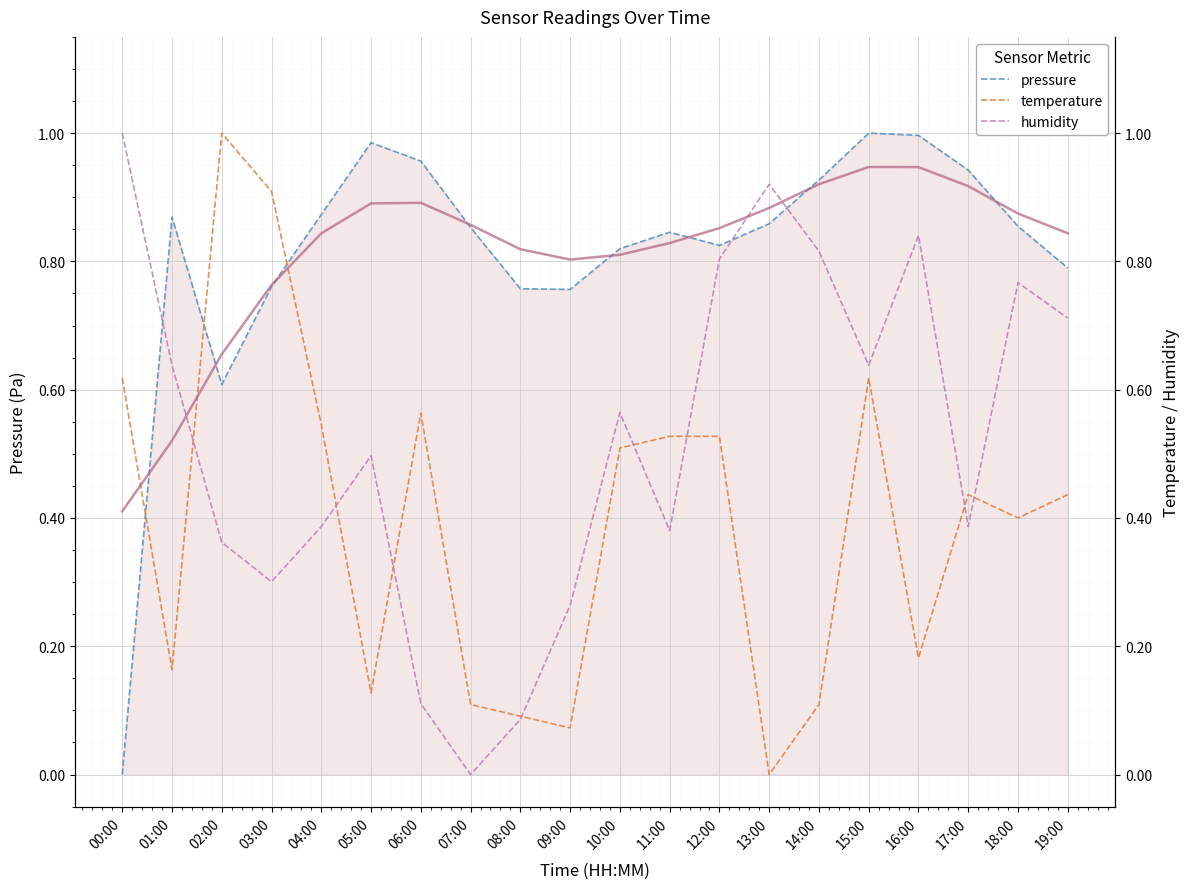

What is the difference between the second highest and minimum values in the humidity series?

0.9